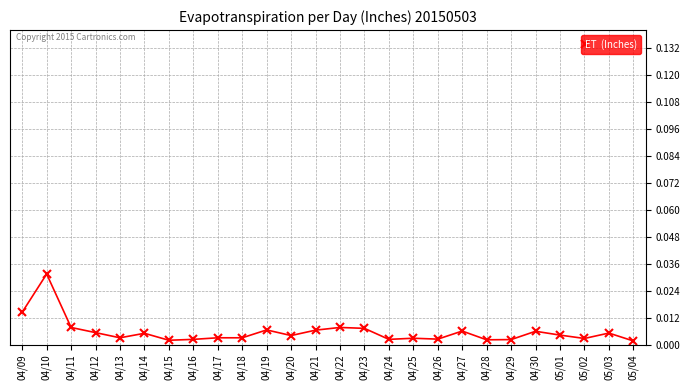

What is the label of the 24th point from the right?

04/11